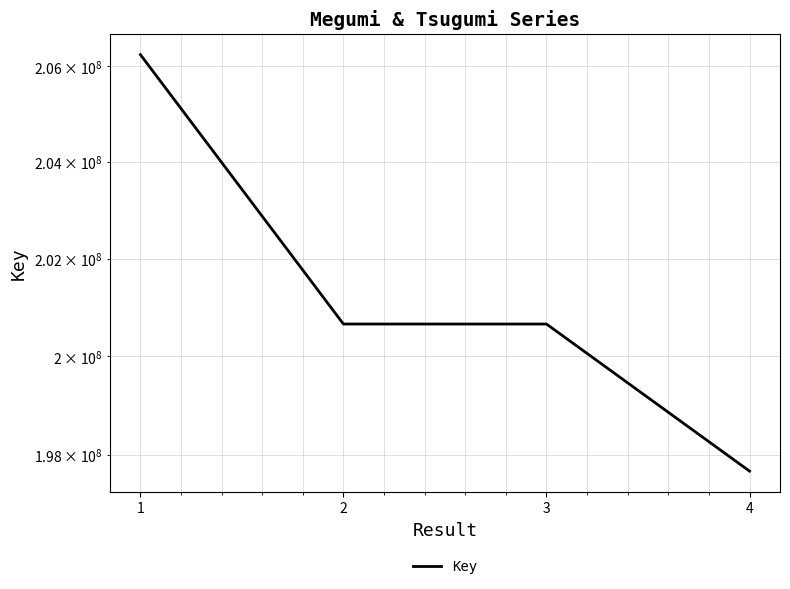

The chart shows a value of 75166113 at 2. True or false?

False